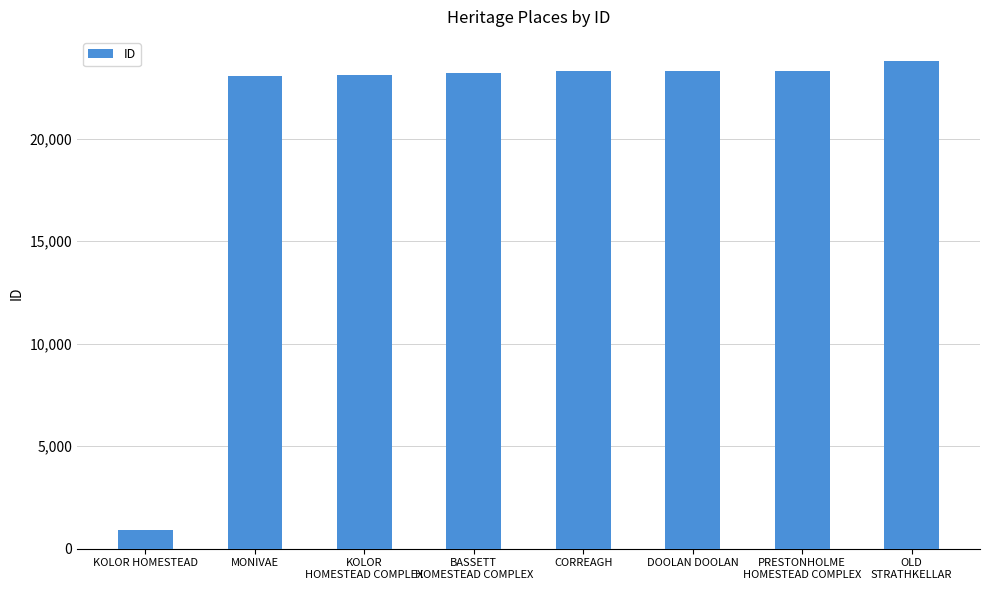

What is the difference between the maximum and minimum values?

22854